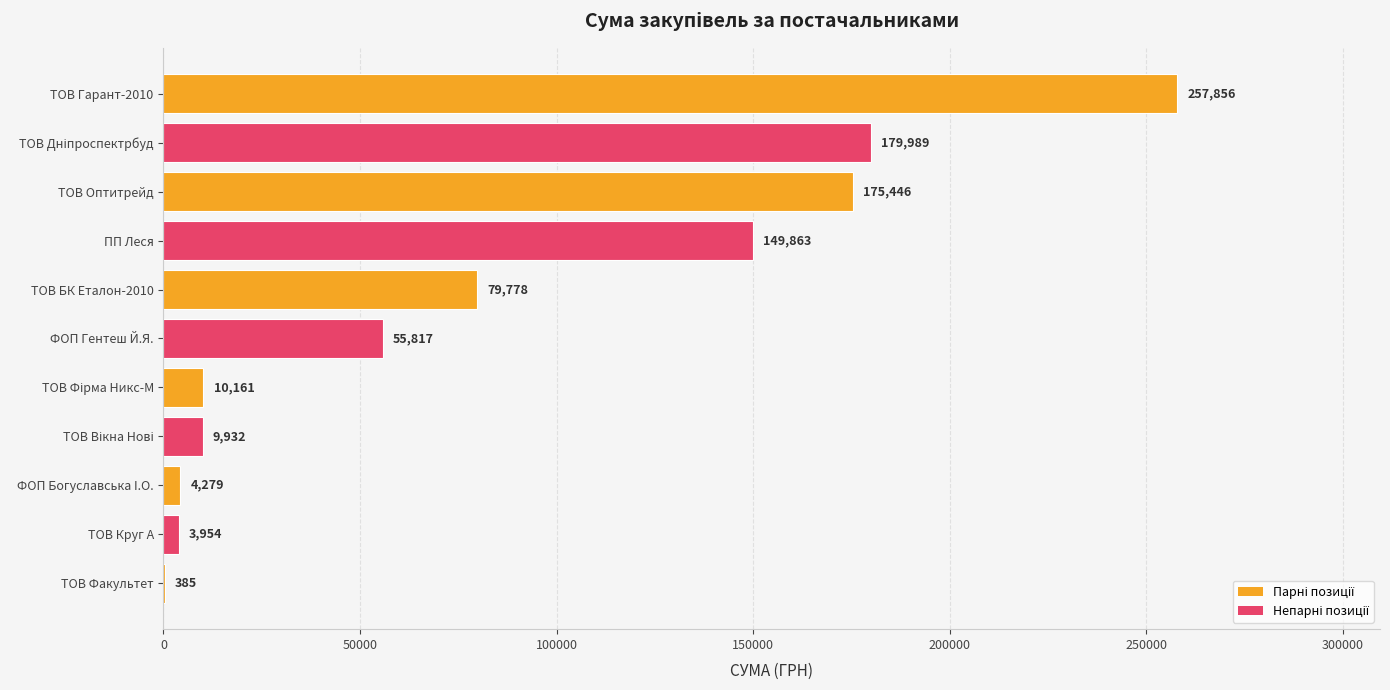

Which has a higher value, ТОВ БК Еталон-2010 or ФОП Гентеш Й.Я.?

ТОВ БК Еталон-2010